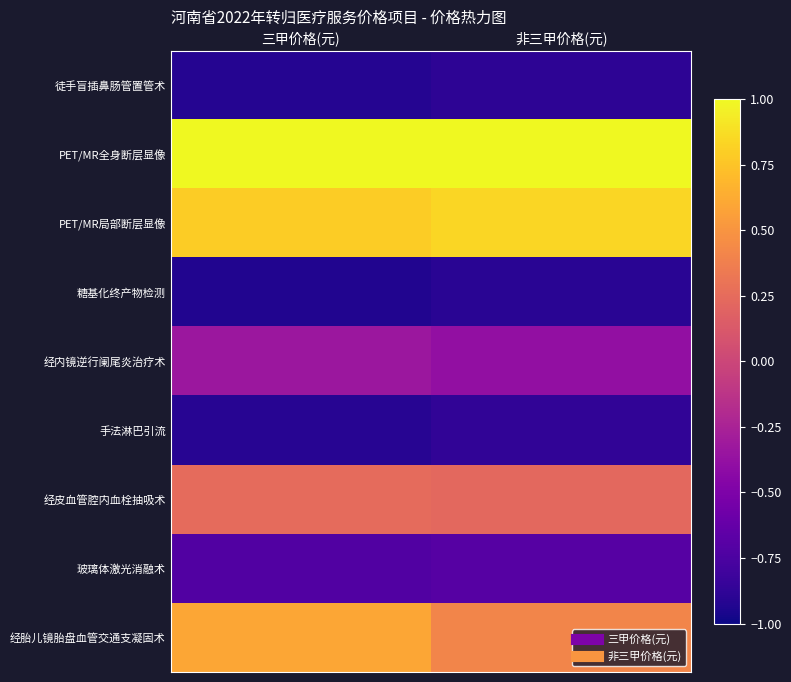

At how many categories does at least one series exceed 1?

2